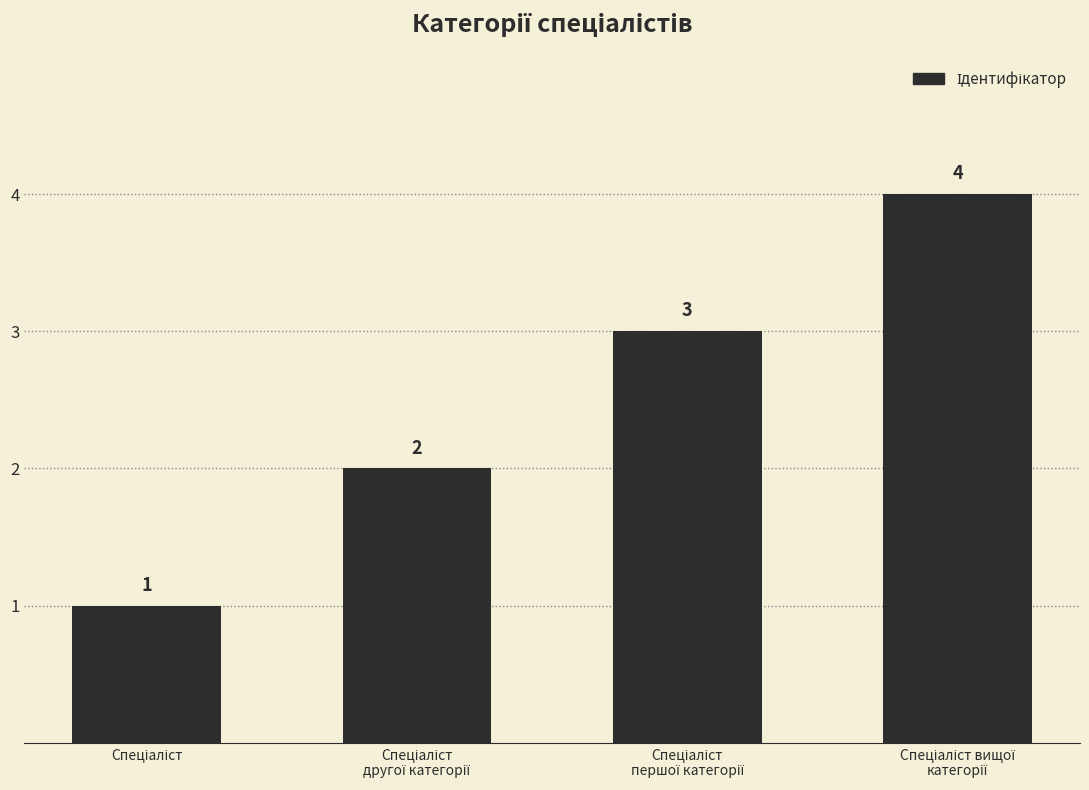

What is the difference between the maximum and minimum values?

3